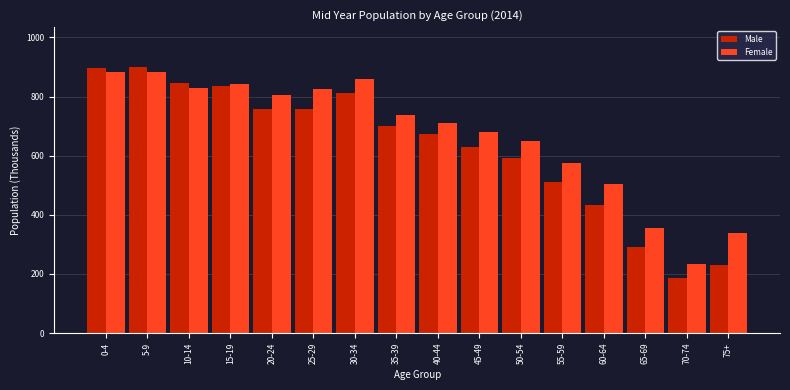

At 60-64, list the series in order from largest to smallest.

Female, Male